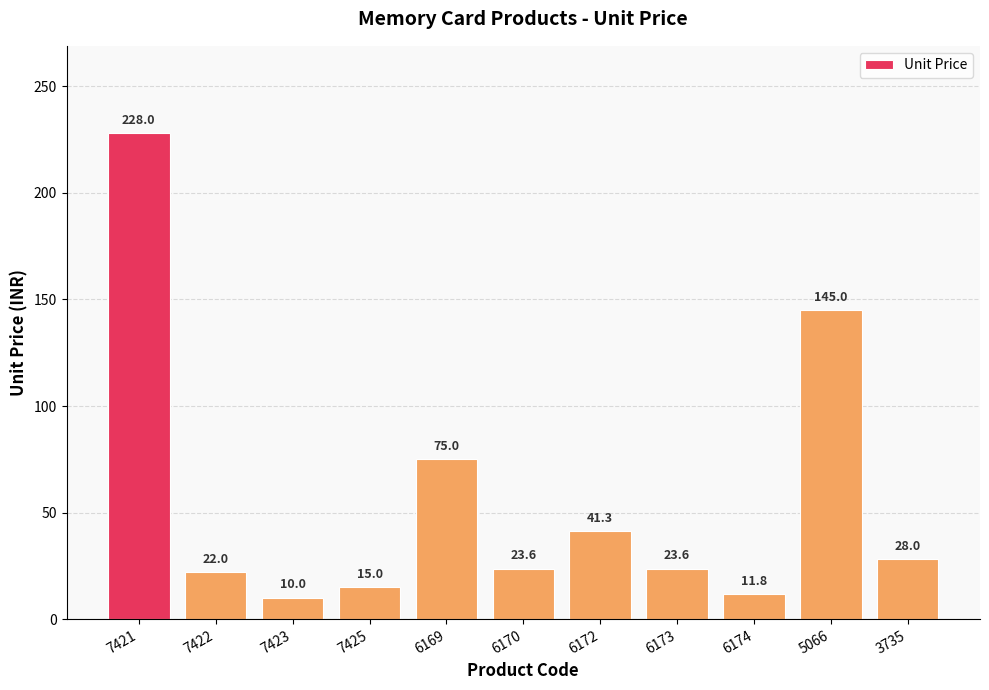

Count the number of categories in the chart.

11